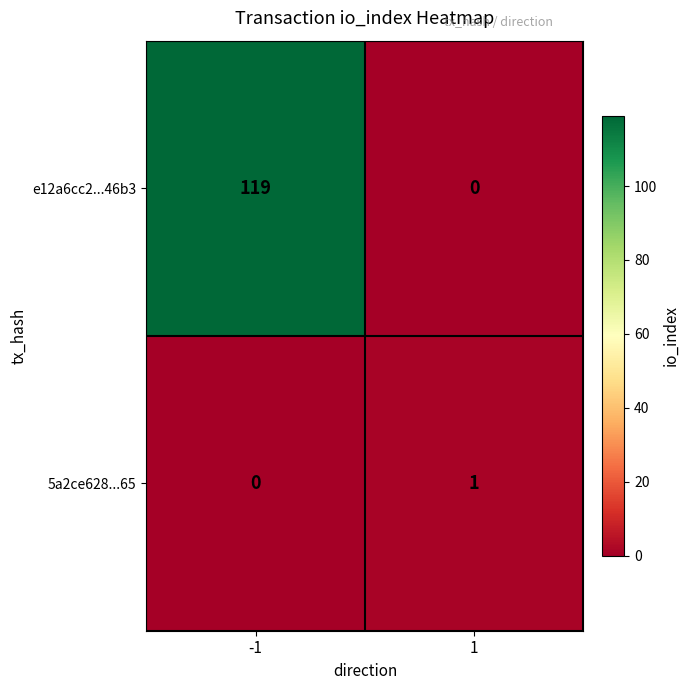

What is the sum of all e12a6cc2...46b3 values?

119